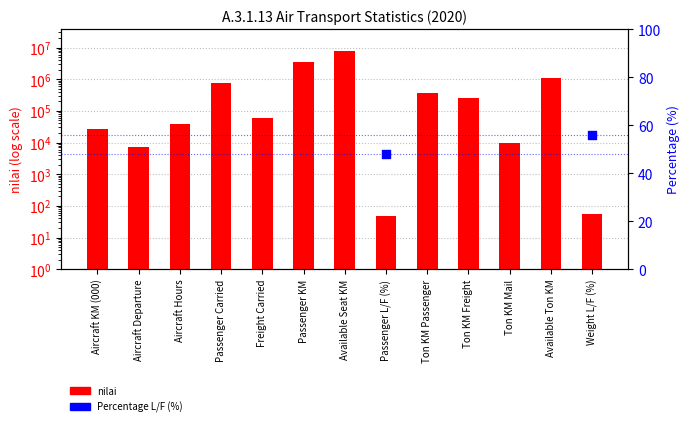

What is the change in value from Passenger Carried to Ton KM Freight?

-518361